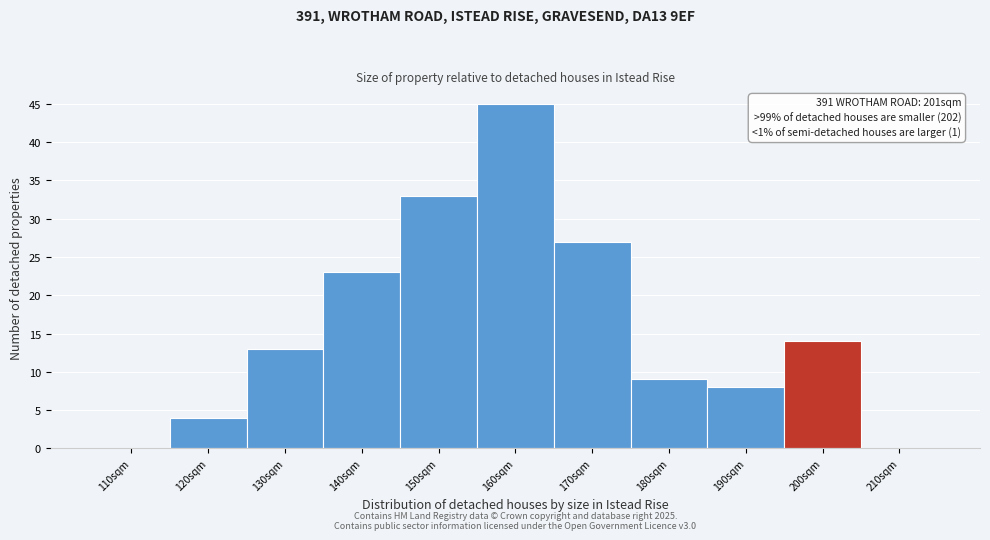

What is the maximum value shown in the chart?

45